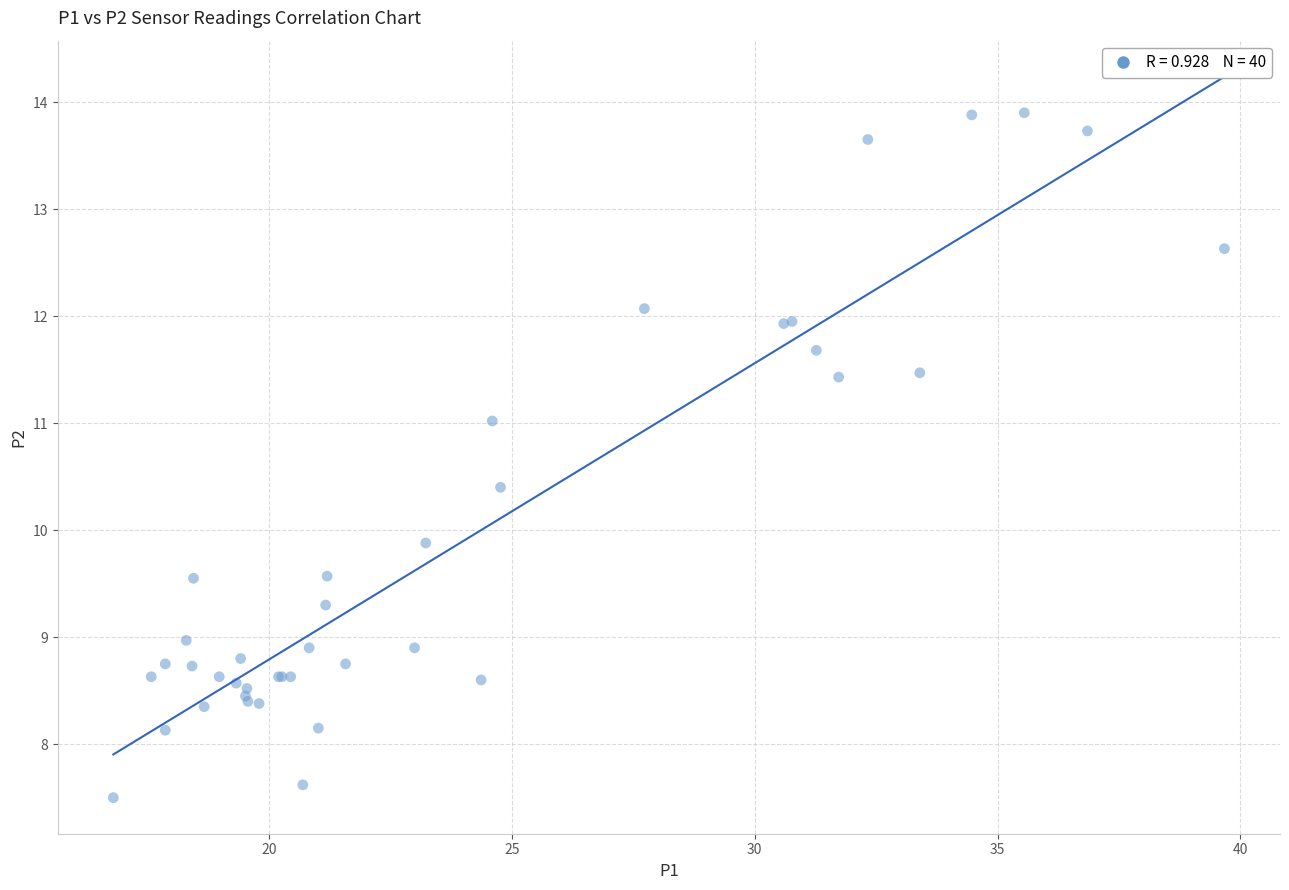

What Y value in the scatter plot is closest to 10?

9.9